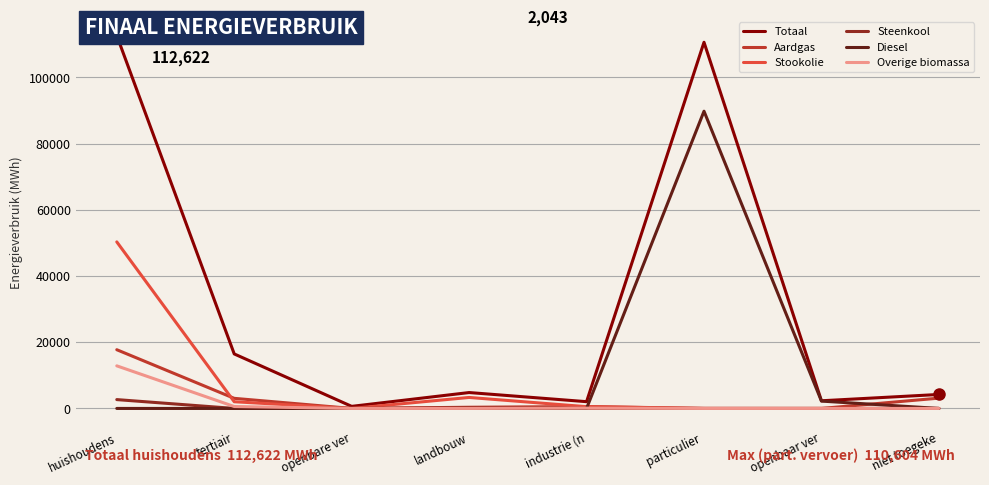

Which series has the largest range (max minus min)?

Totaal